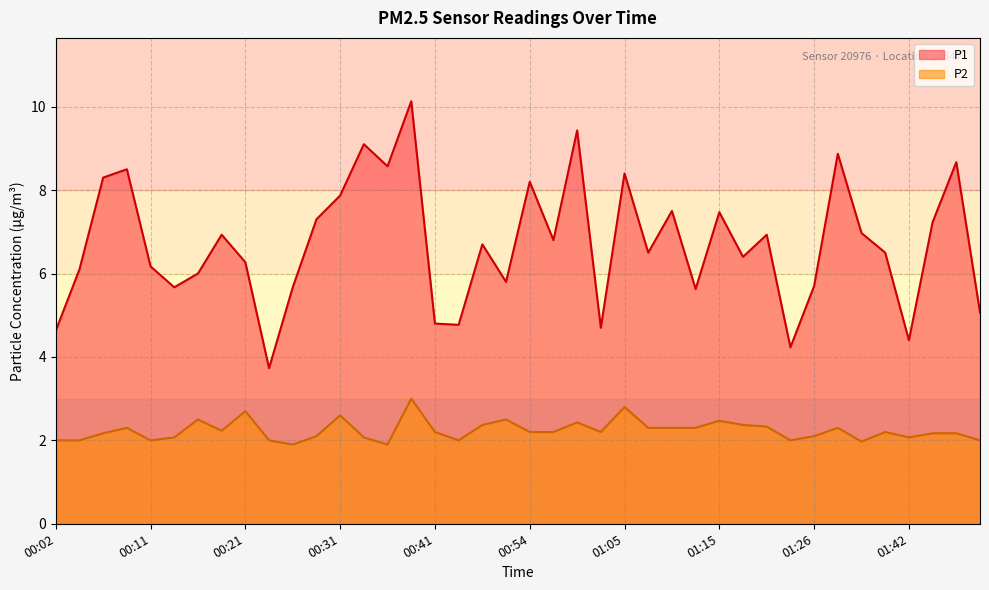

What is the value of the P2 point at the 40th from the left?

2.0